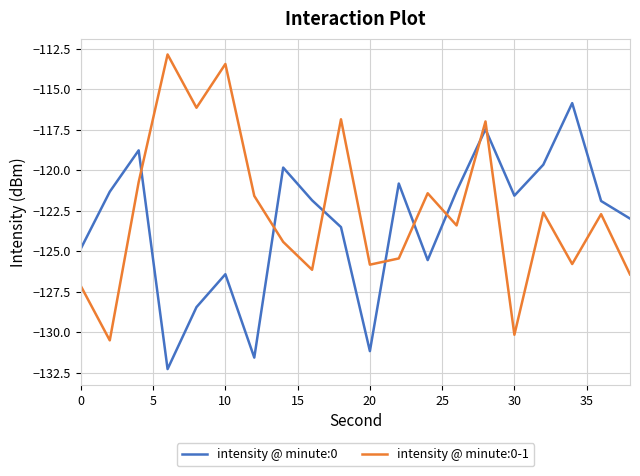

True or false: intensity @ minute:0 and intensity @ minute:0-1 intersect in this chart.

True